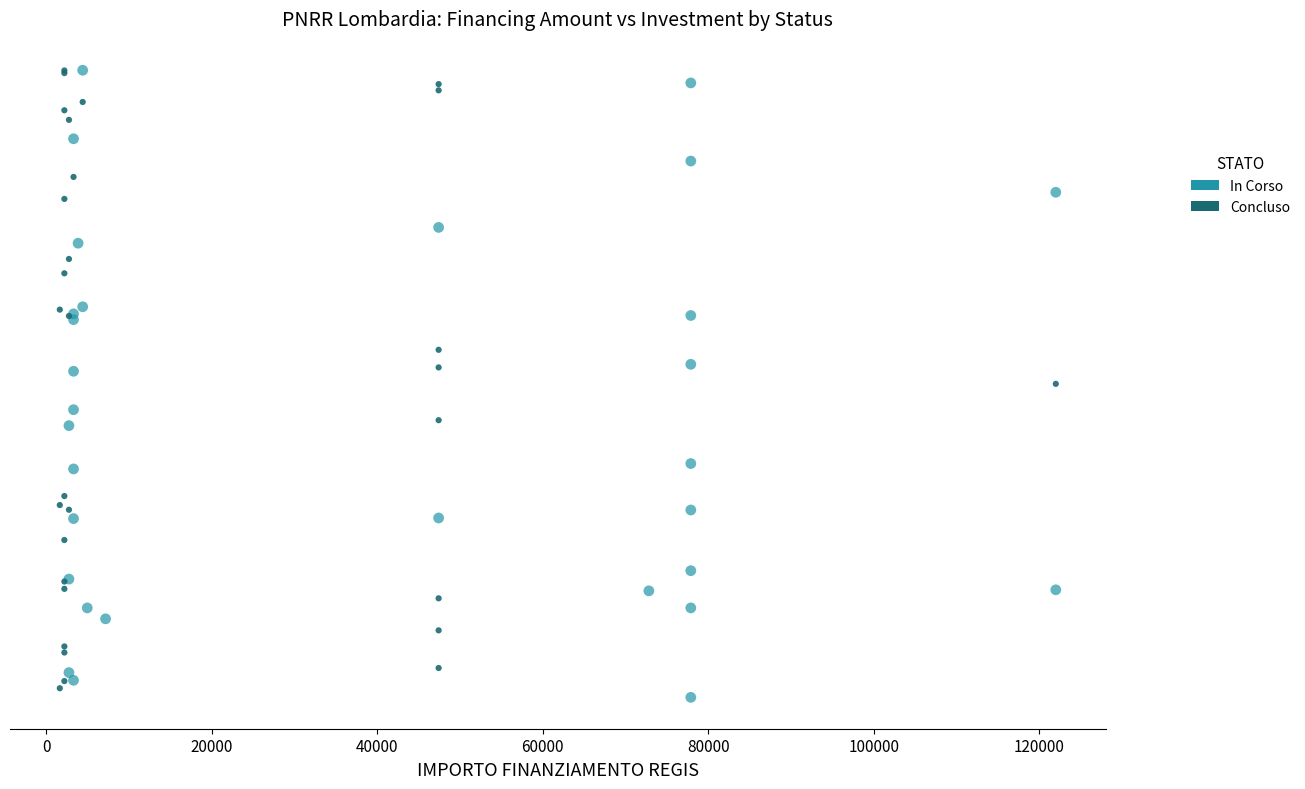

Which series has the largest Y range (max minus min)?

In Corso